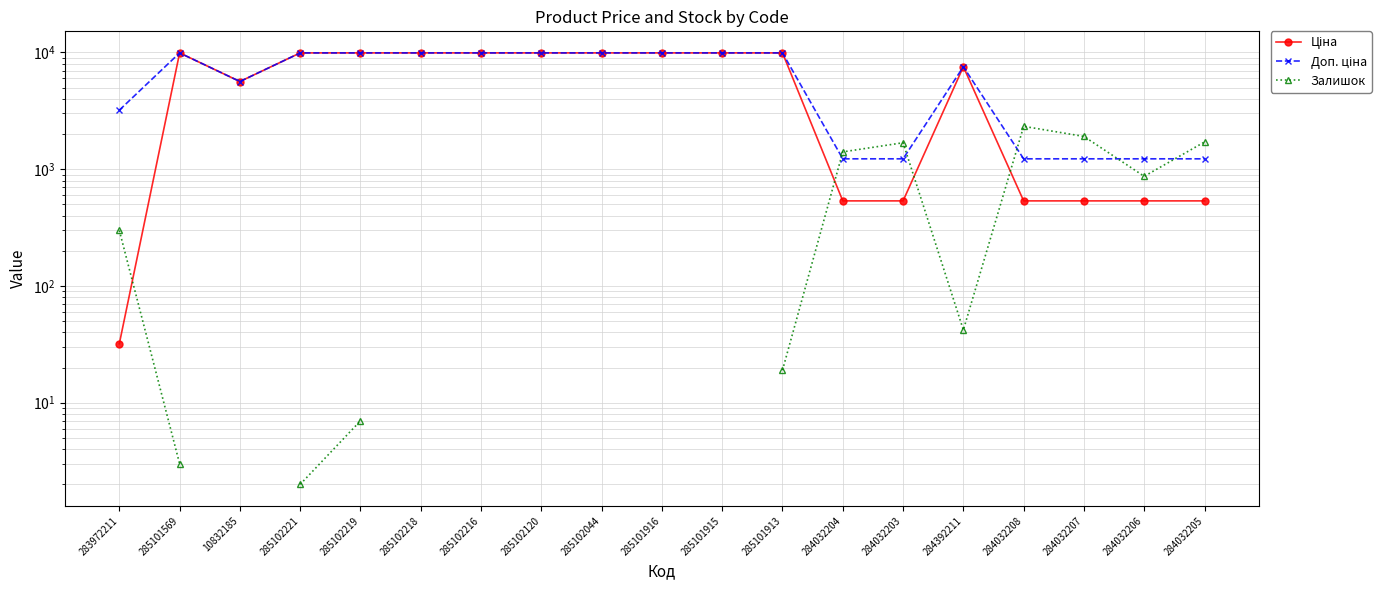

Which series has the widest spread of values?

Ціна